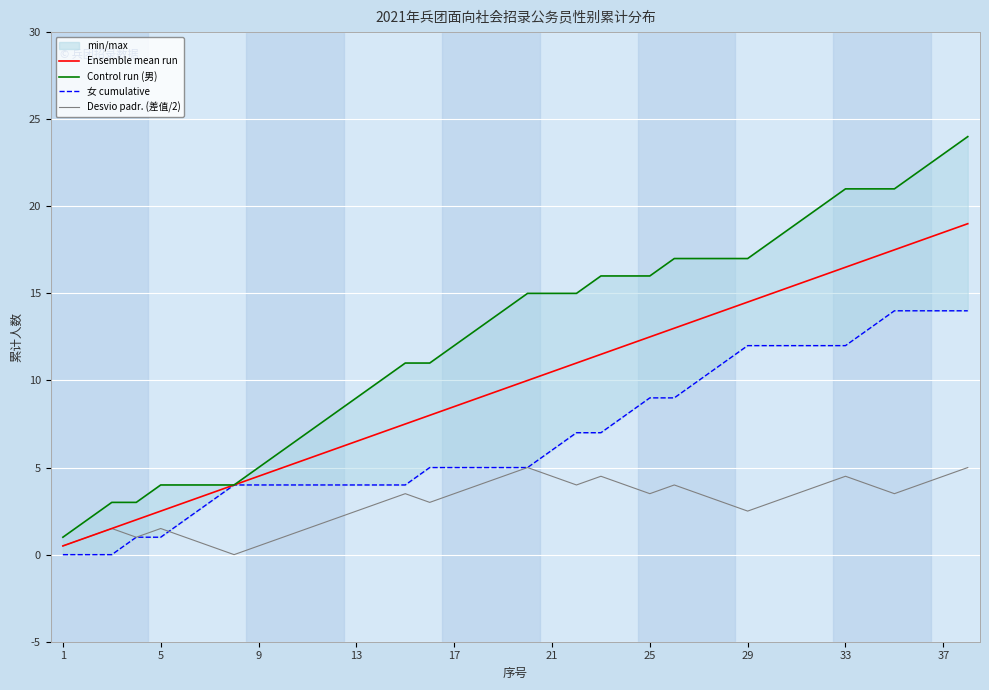

Which series has the largest range (max minus min)?

Control run (男)